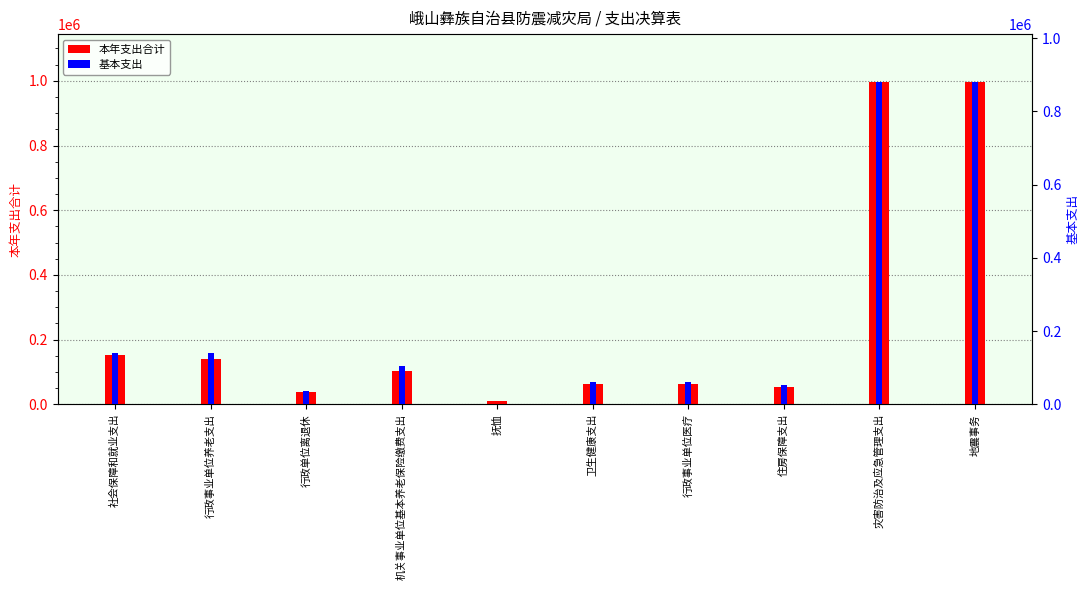

What is the label of the 6th bar from the left?

卫生健康支出